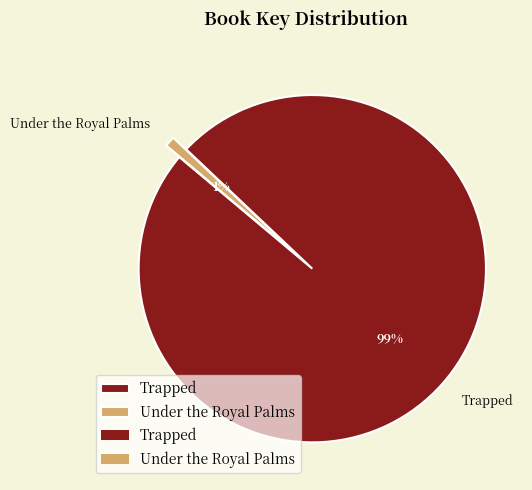

Count the number of slices in the pie.

2